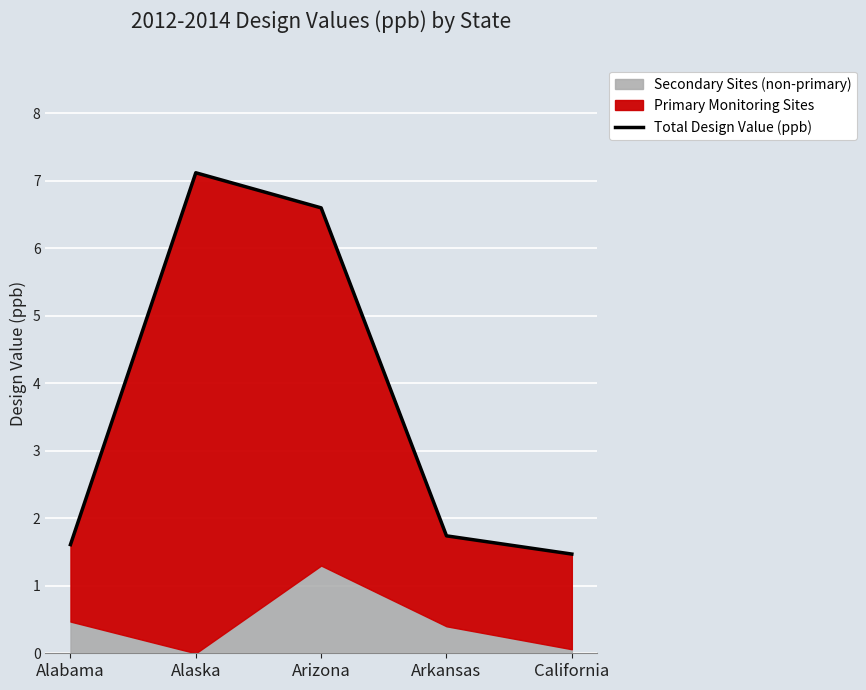

What is the label of the 5th point from the left?

California